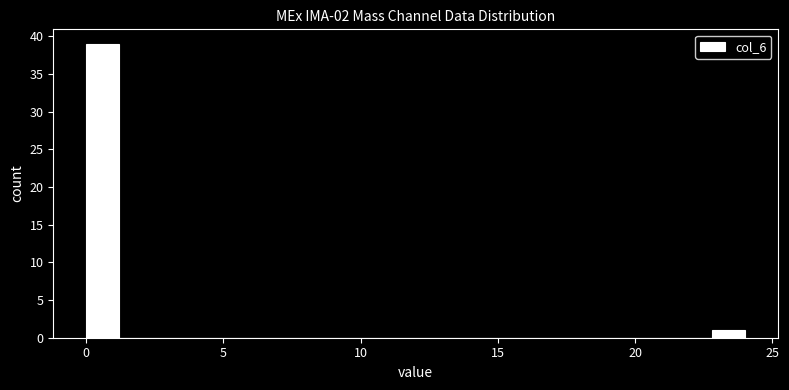

Read against the x-axis, roughly where is the centre of the tallest bar?

0.5